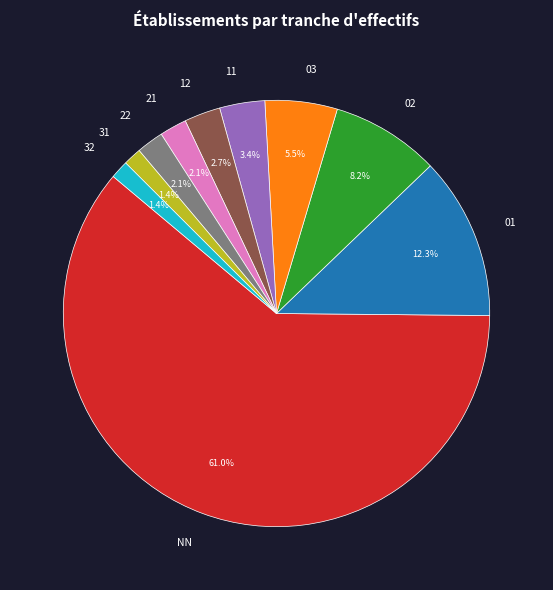

To the nearest percent, what is the difference between the 12 and NN slice percentages?

58%